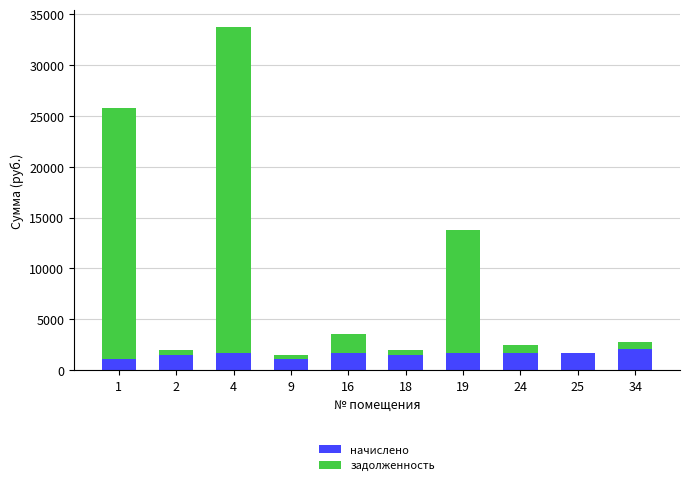

At which category is the sum across all series the highest?

4